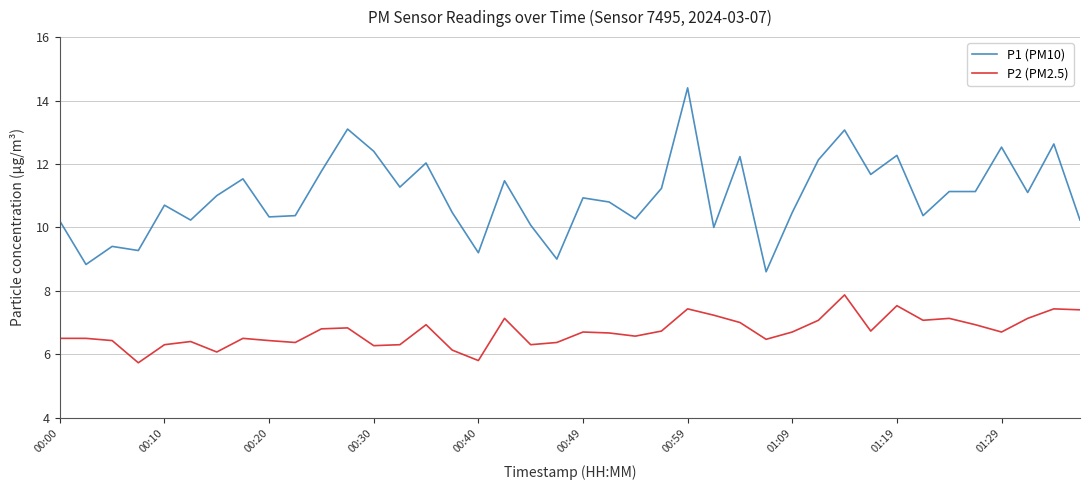

True or false: P2 (PM2.5) has more than 1 interior local peaks.

True